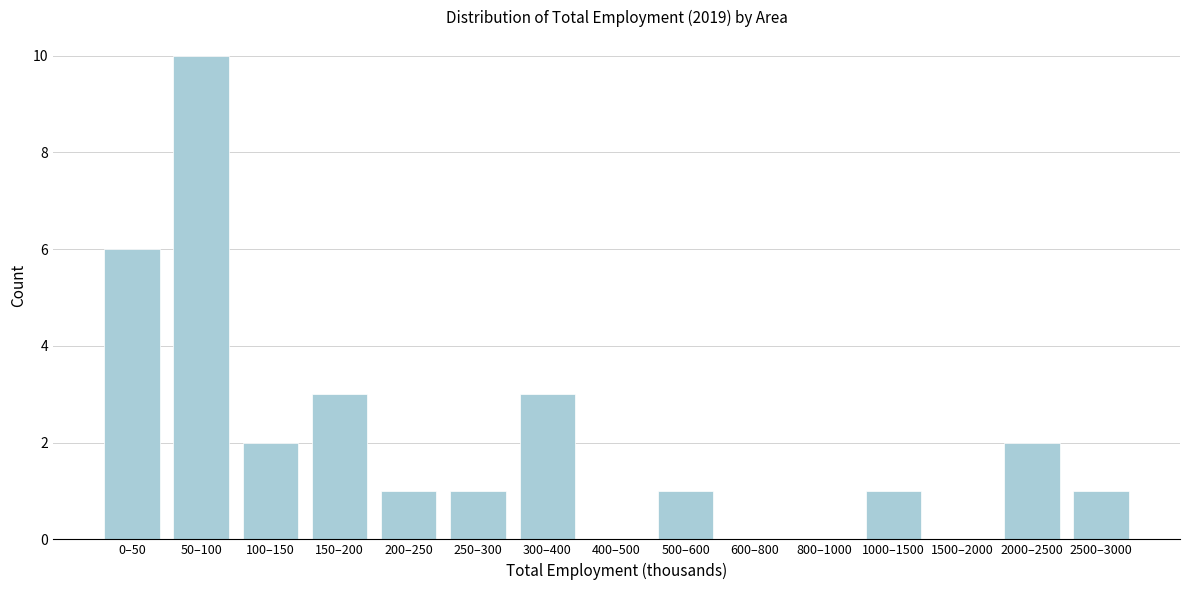

Reading left to right, what are all the values shown in this chart?

0–50=6	50–100=10	100–150=2	150–200=3	200–250=1	250–300=1	300–400=3	400–500=0	500–600=1	600–800=0	800–1000=0	1000–1500=1	1500–2000=0	2000–2500=2	2500–3000=1